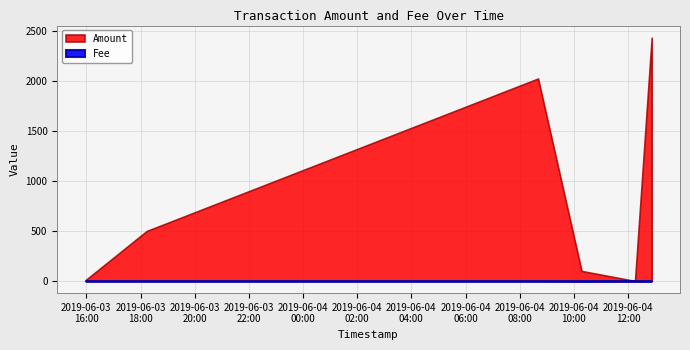

The Fee series shows 1.0 at 2019-06-03 18:13:42. True or false?

True